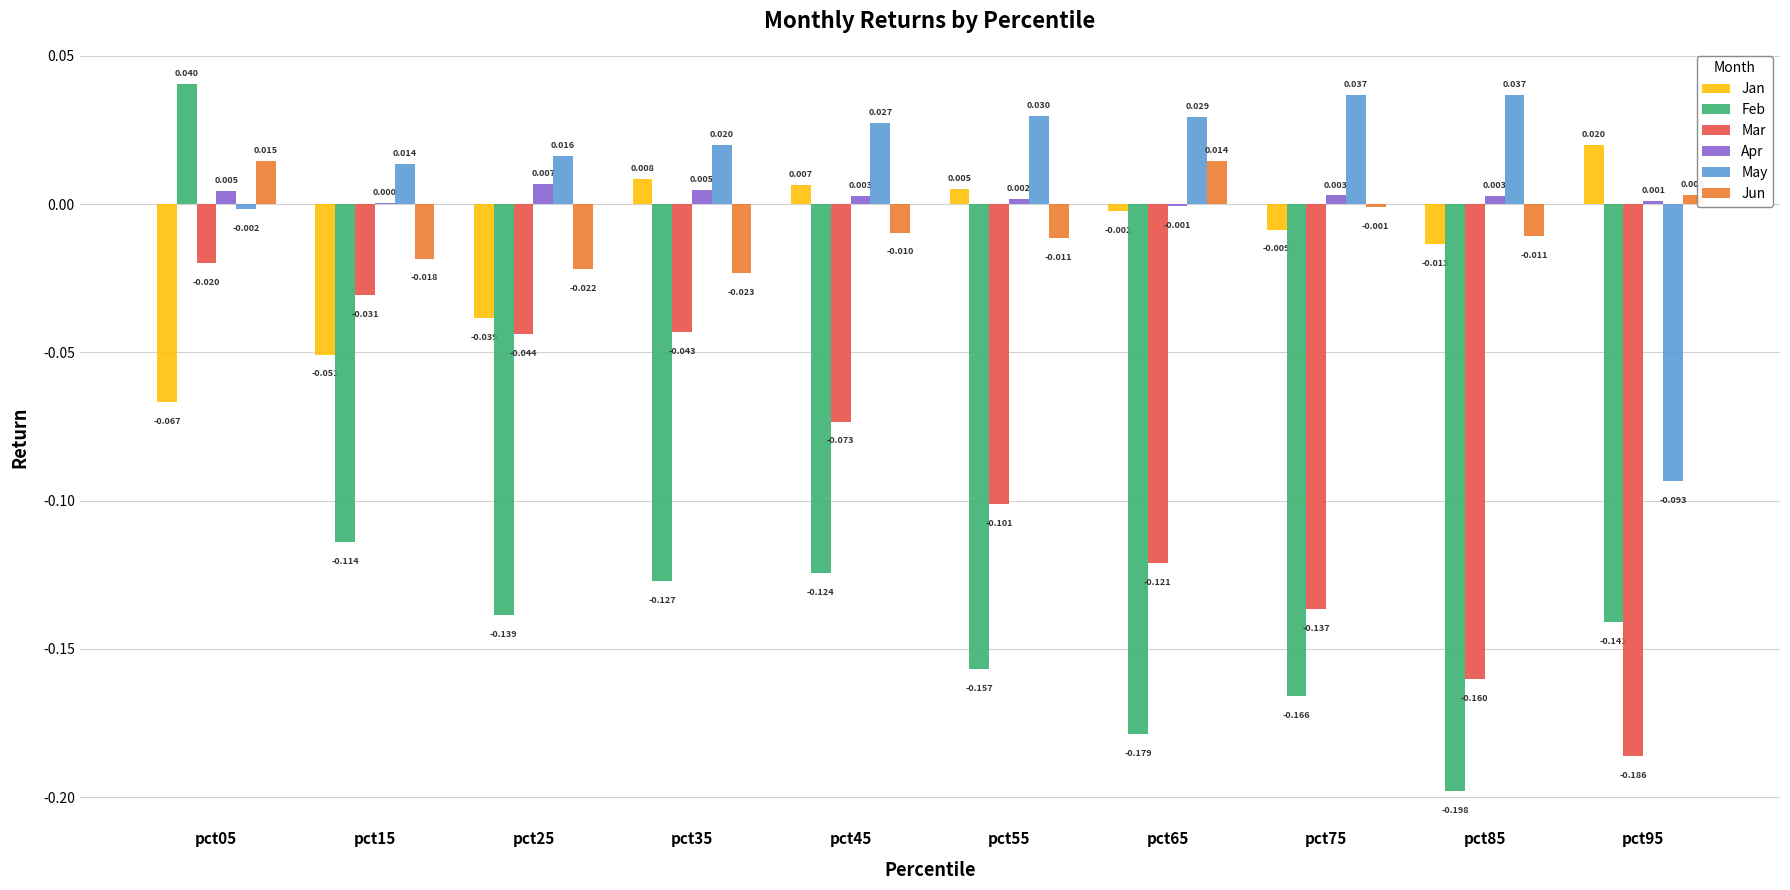

Are the bars grouped side by side (vs. stacked)?

Yes